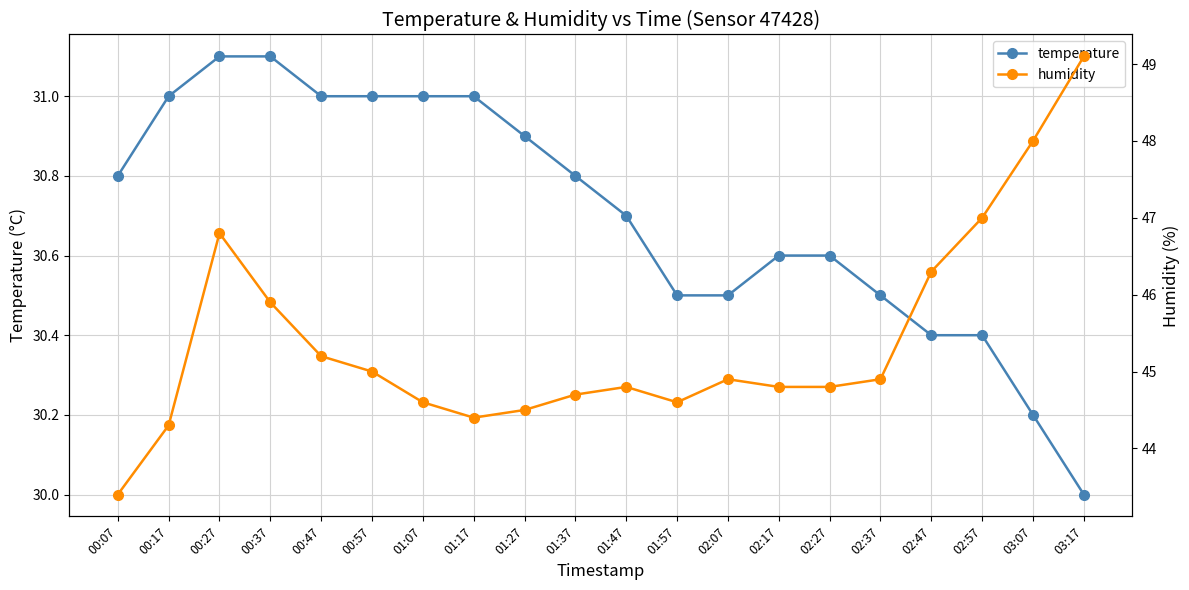

What is the approximate value of temperature at 00:17?

31.0